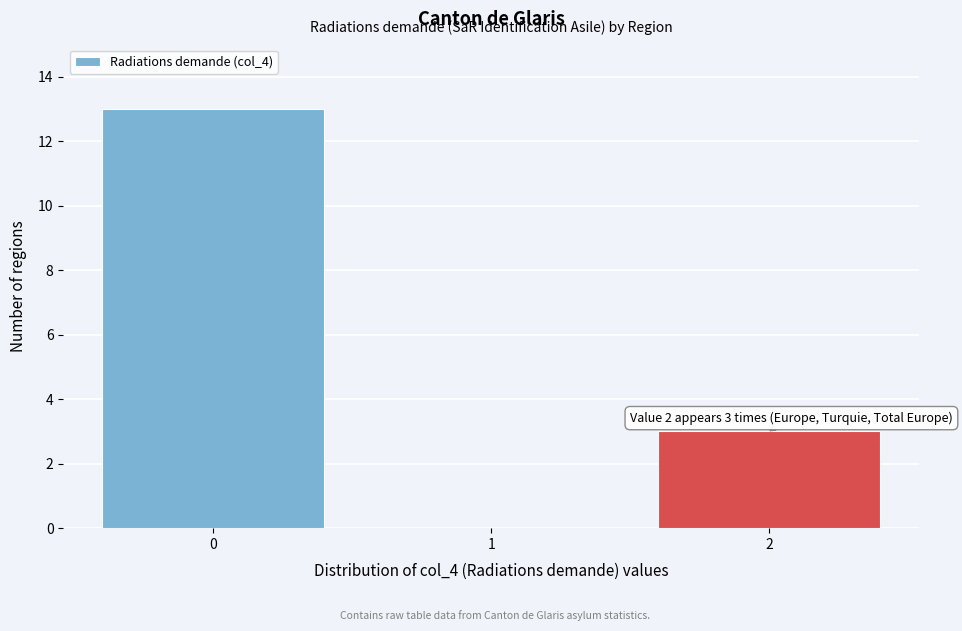

Reading right to left, transcribe all the data shown in this chart.

2=3	1=0	0=13